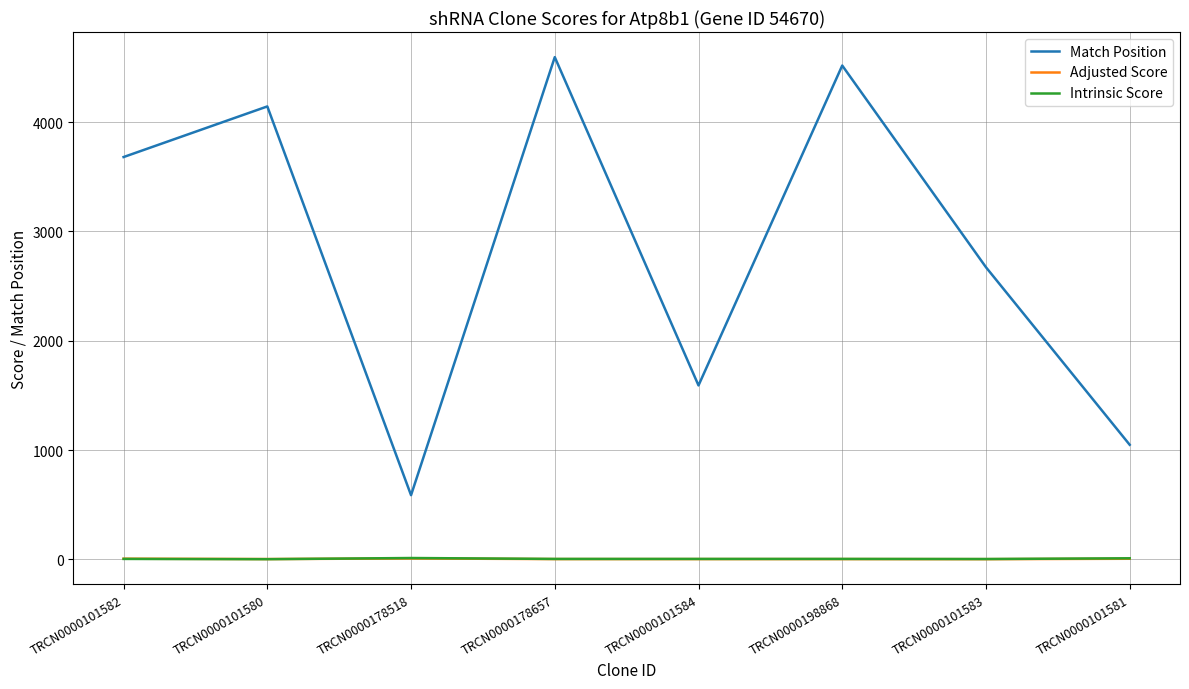

Is this an area chart (filled region under the line)?

No